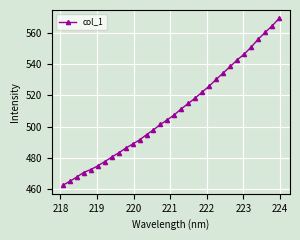

What is the smallest value displayed?

462.5